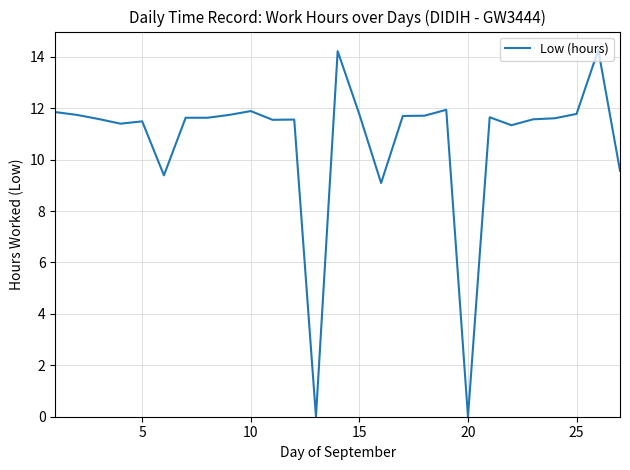

What is the difference between the maximum and minimum values?

14.3